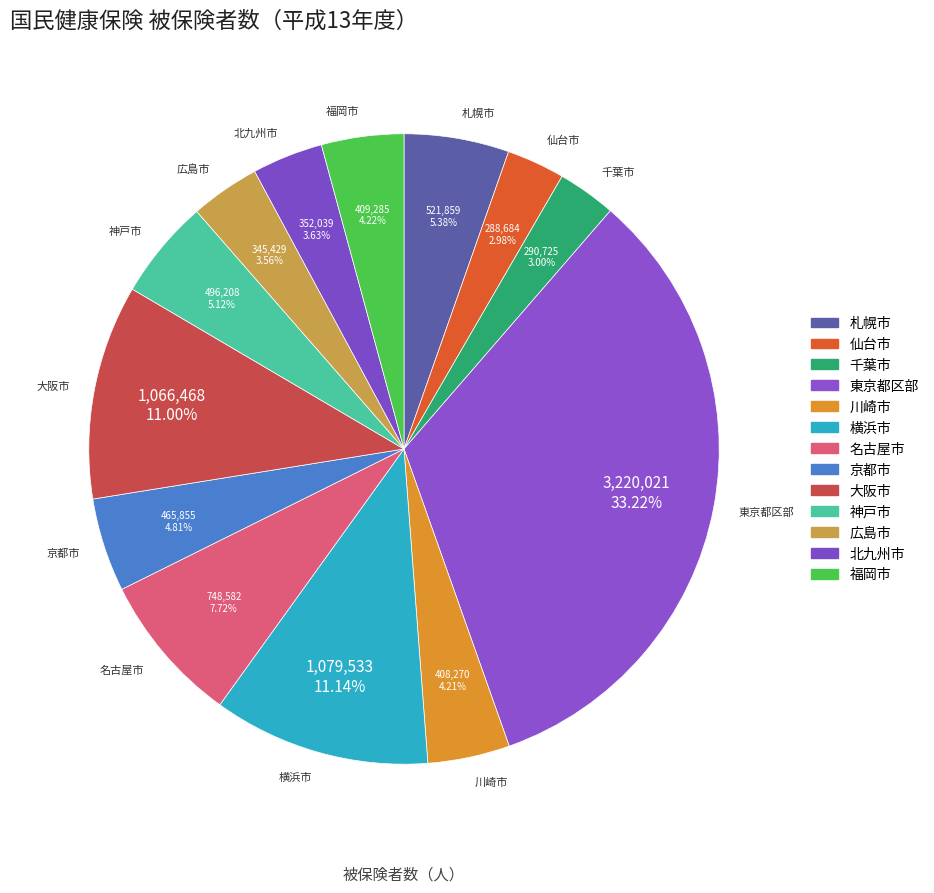

Is it true that 広島市 is 11% of the pie?

False